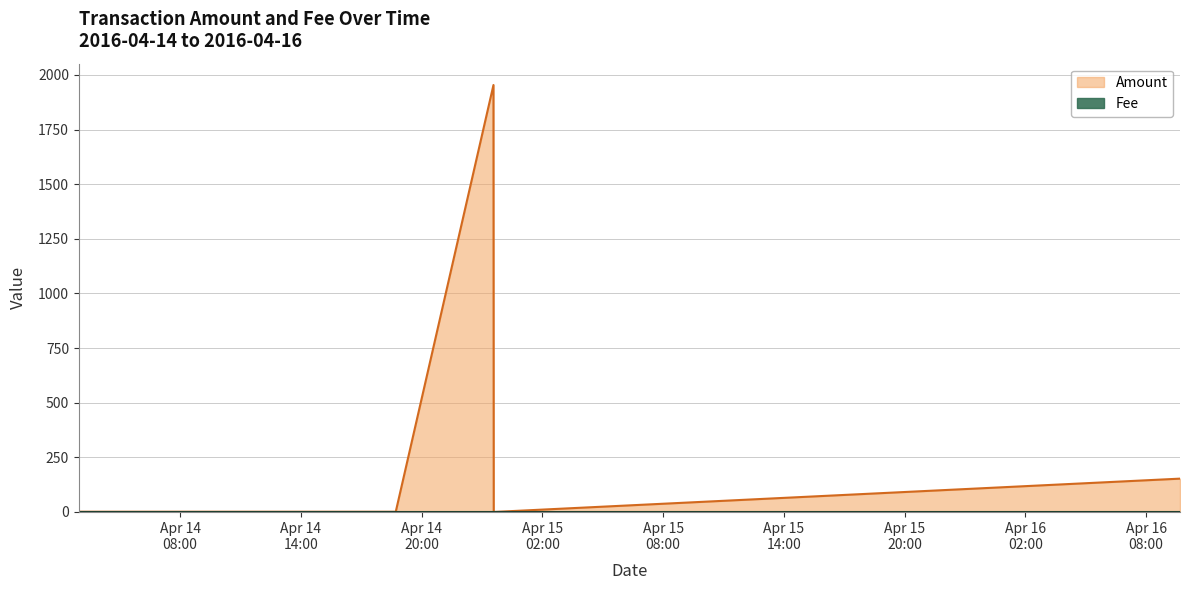

How many interior local peaks (higher than both neighbors) does the data have?

1